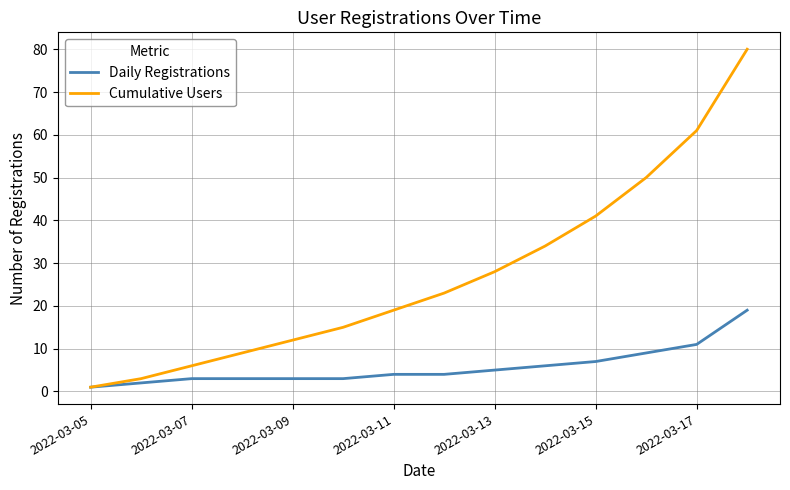

List the series in order of their peak value, lowest first.

Daily Registrations, Cumulative Users